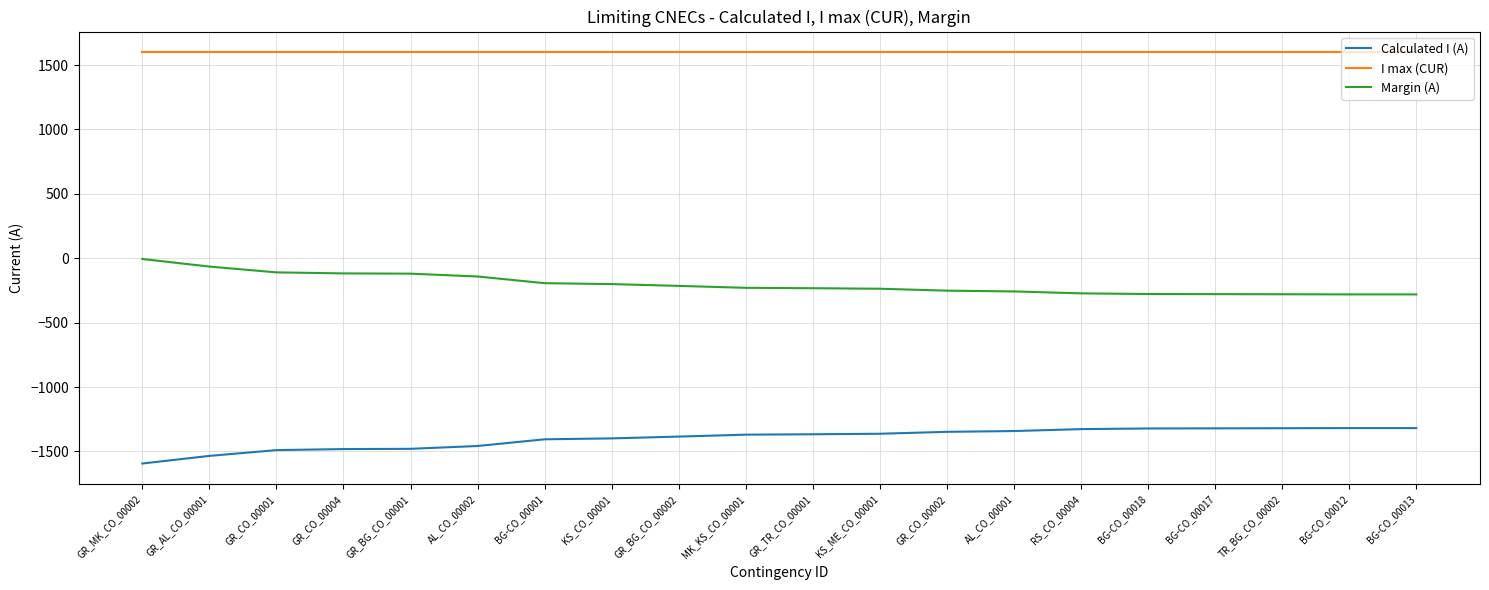

Does the chart have visible grid lines?

Yes